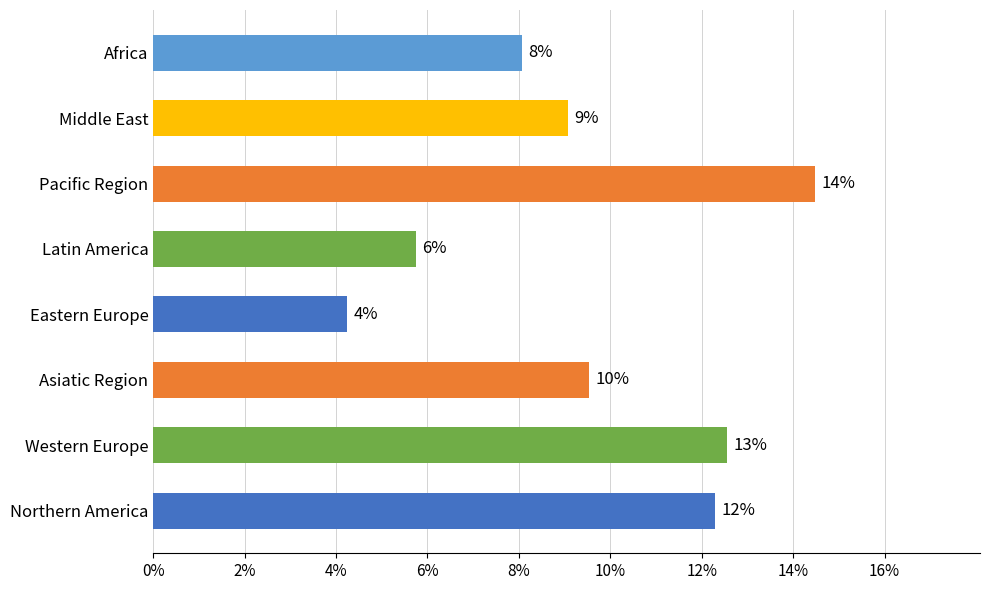

How many bars are there in total?

8